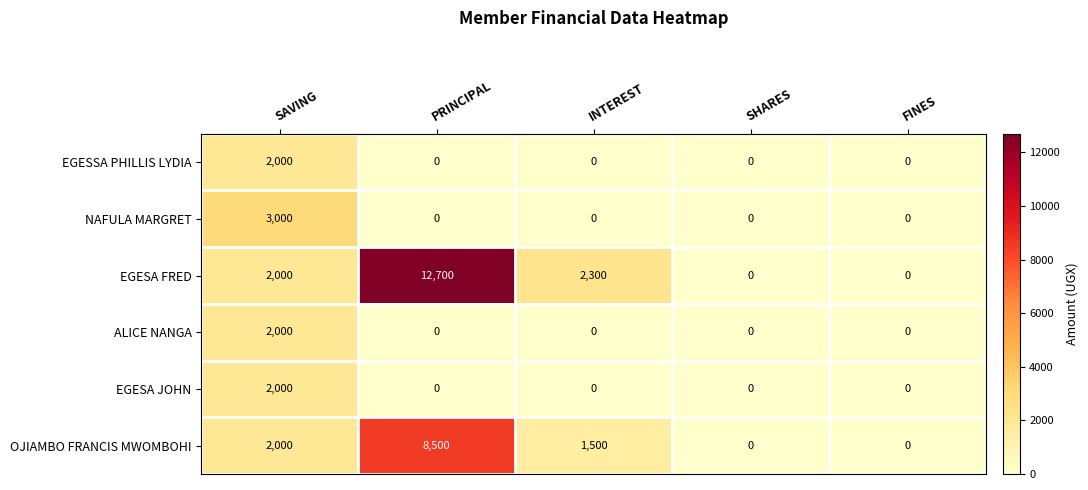

The value of ALICE NANGA at FINES is 1368. True or false?

False